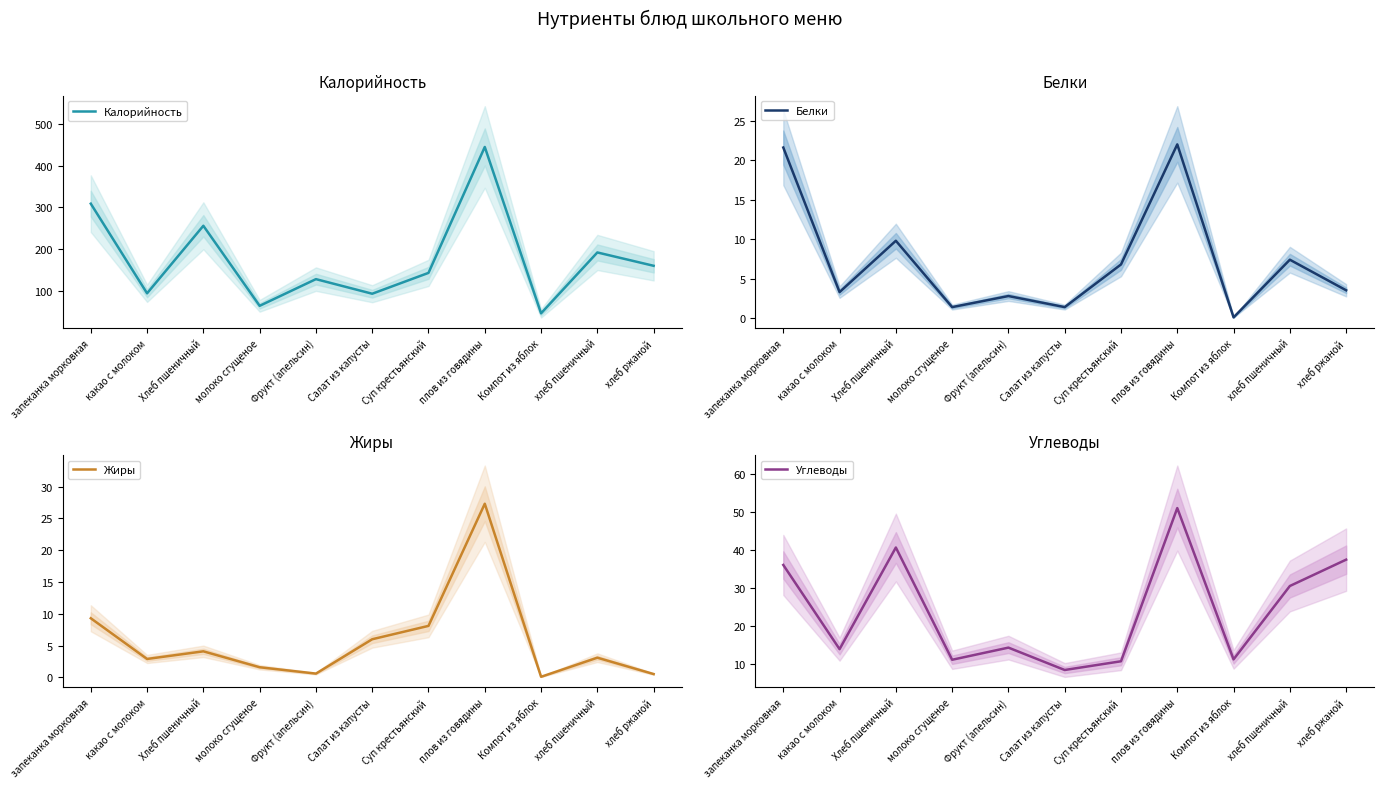

Where is Калорийность nearest to the value 245?

Хлеб пшеничный